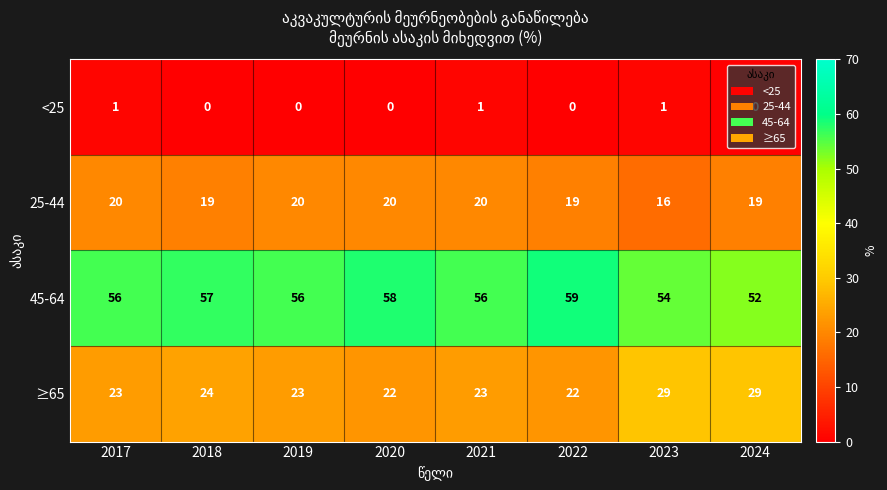

Rank the series by their maximum value, from lowest to highest.

<25, 25-44, ≥65, 45-64